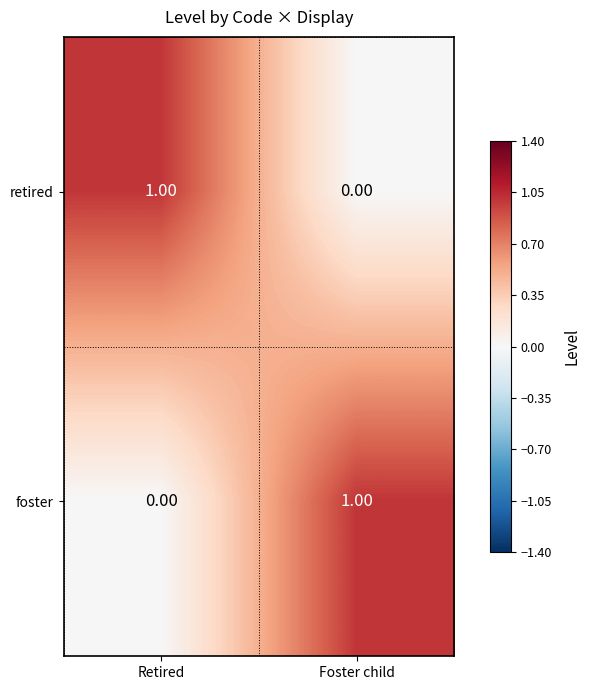

At which label is foster closest to 0?

Retired